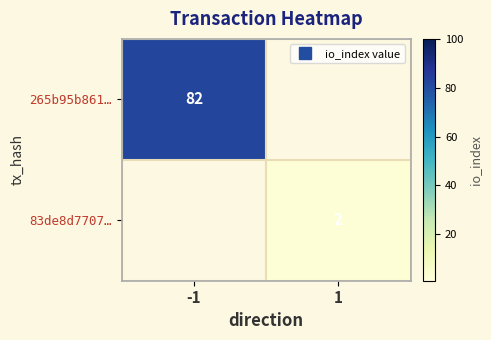

What is the difference between the 265b95b861… values at -1 and 1?

82